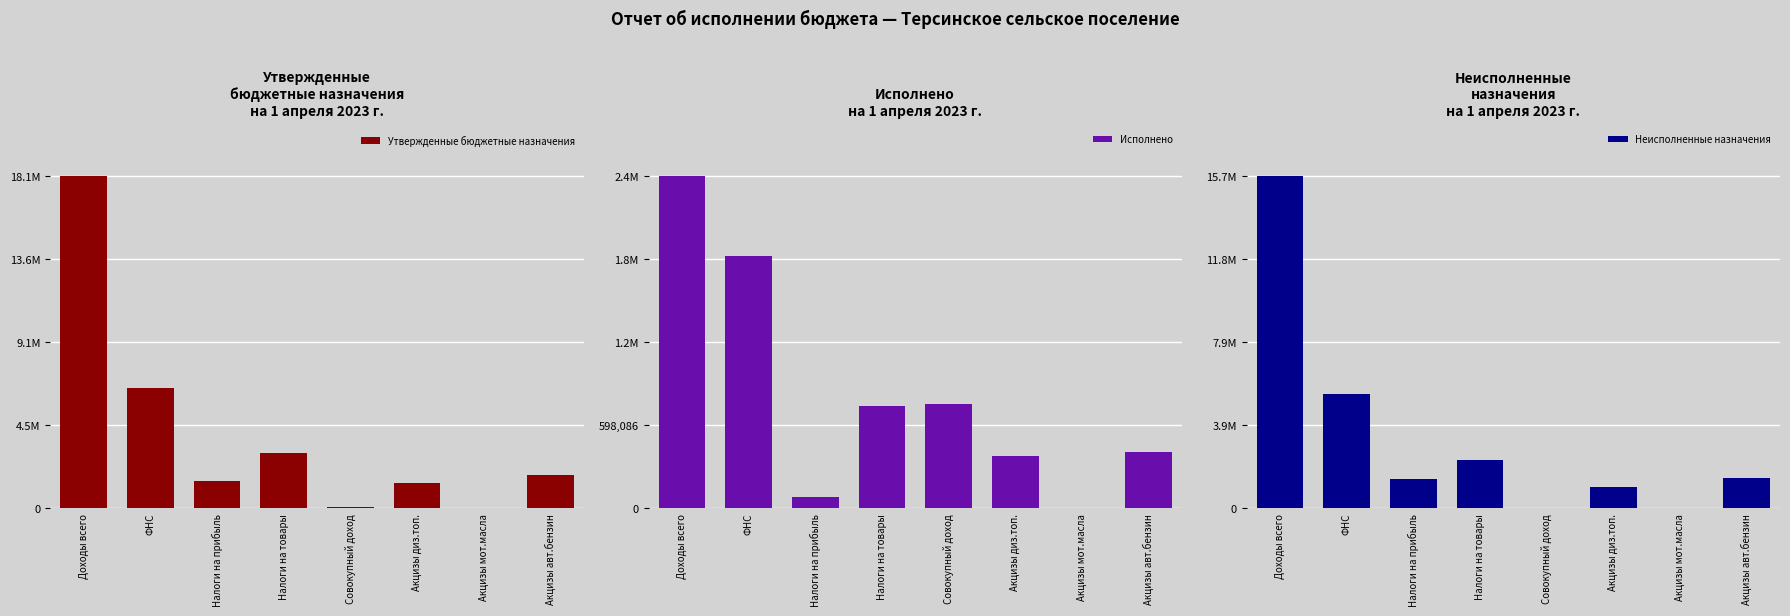

What is the label of the 4th bar from the left?

Налоги на товары